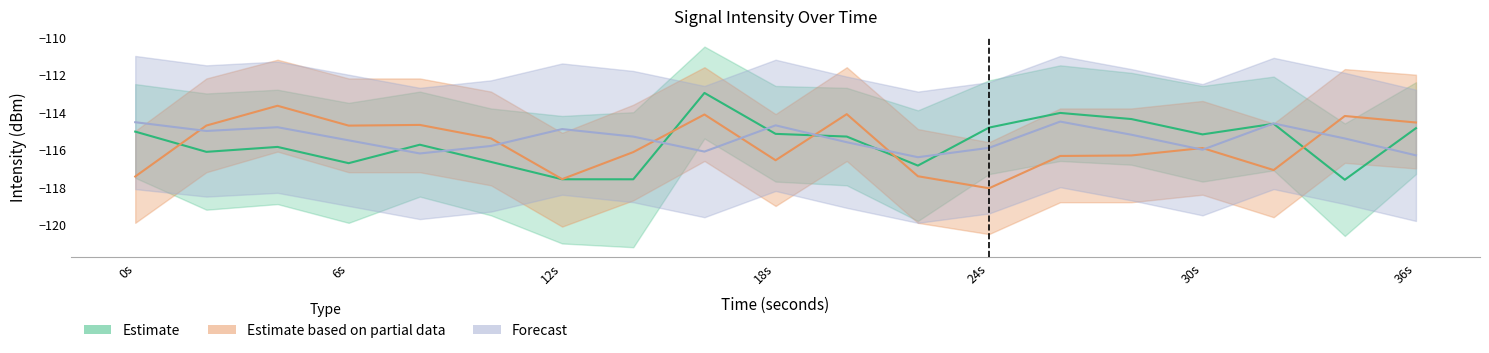

Is it true that Estimate equals -25.1 at 24s?

False